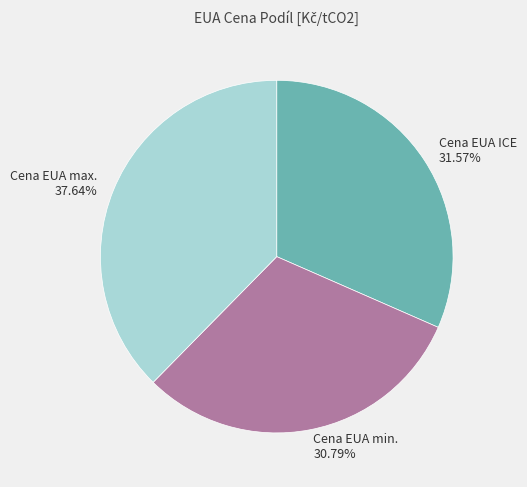

Is the sum of Cena EUA min. and Cena EUA ICE greater than half?

Yes